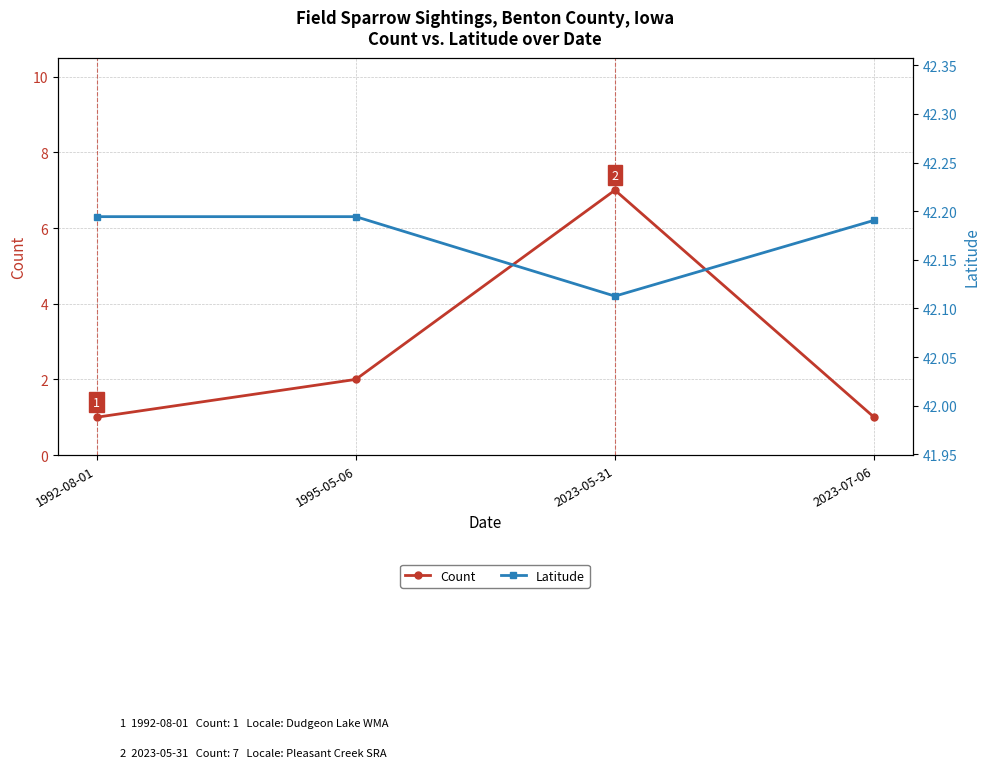

What is the average value of the Count series?

2.8